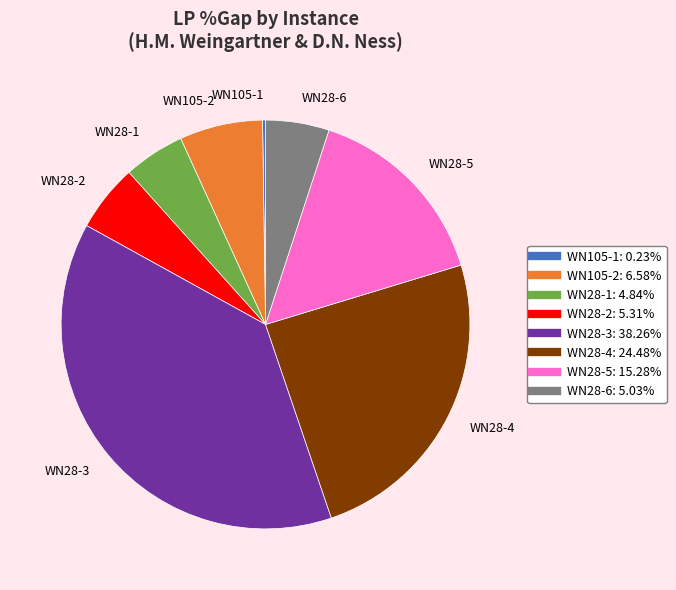

Combined, do WN28-2 and WN28-6 account for over 50%?

No